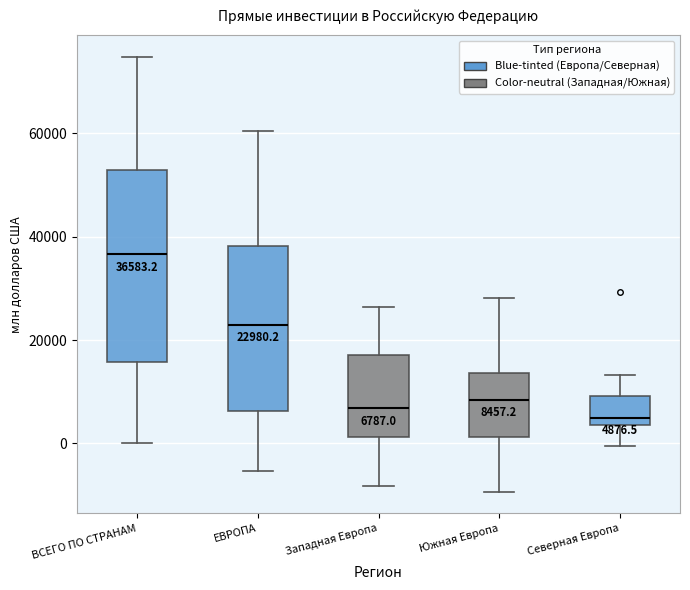

Comparing the boxes themselves (not the whiskers), which one is the tallest?

ВСЕГО ПО СТРАНАМ